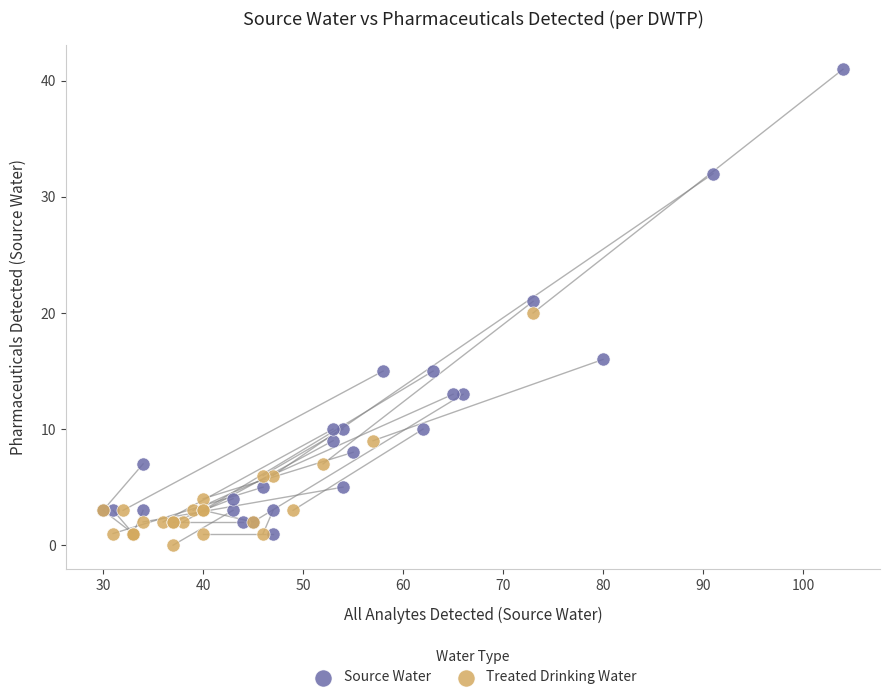

Which series has the widest spread of Y values?

Source Water